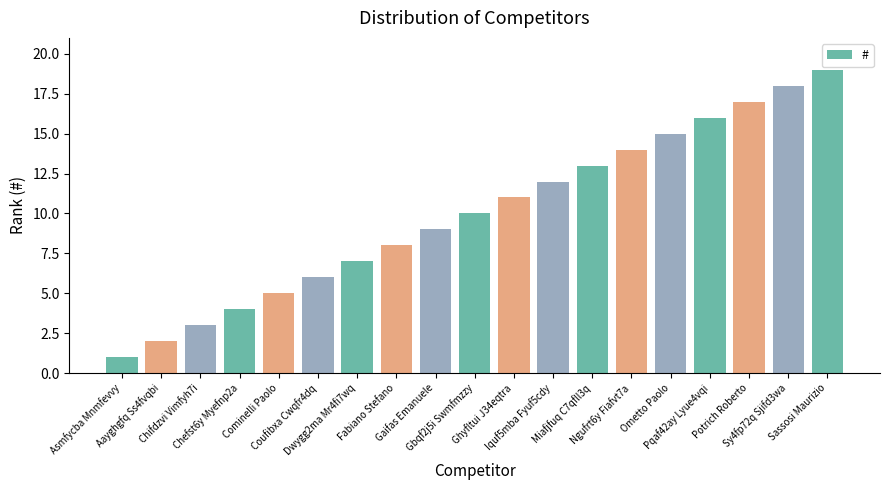

Which label corresponds to the largest value in the chart?

Sassosi Maurizio